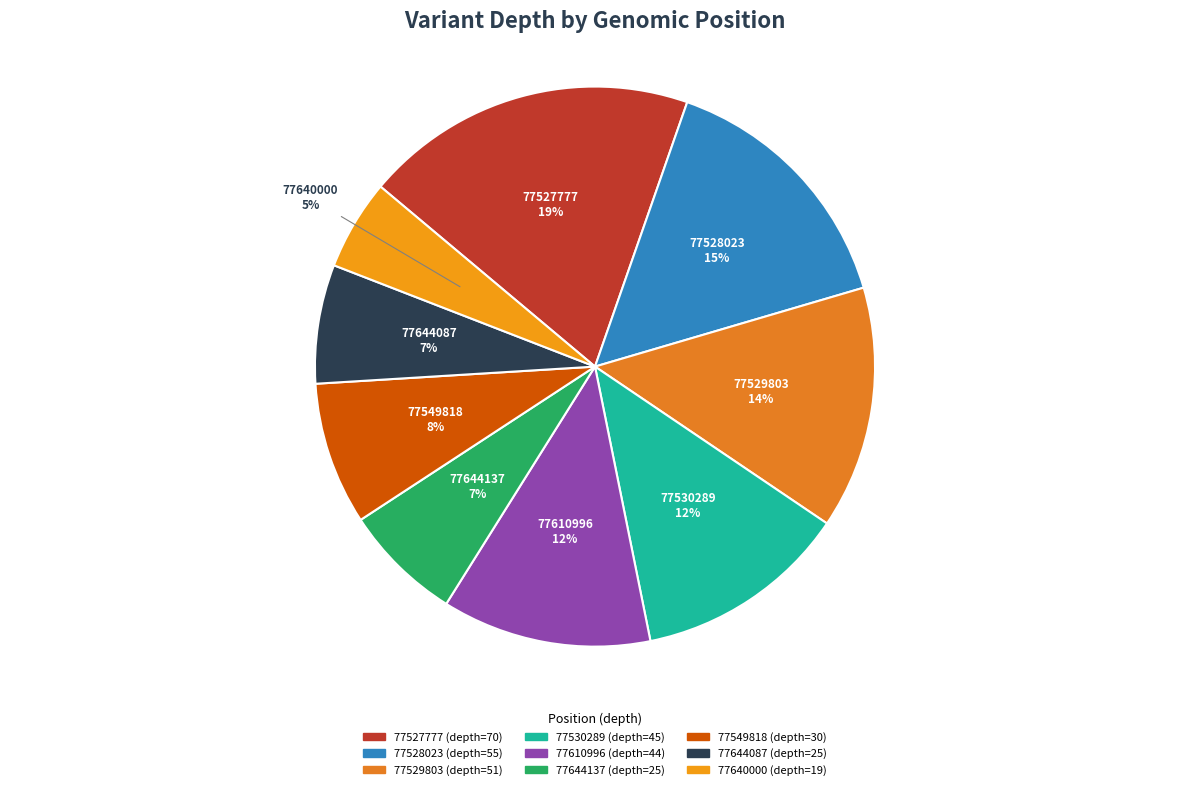

How many segments does this pie chart have?

9